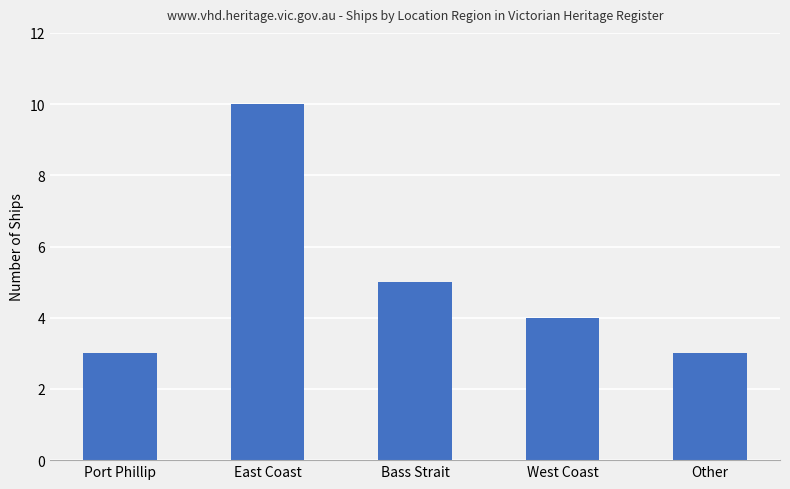

What is the difference between the maximum and minimum values?

7